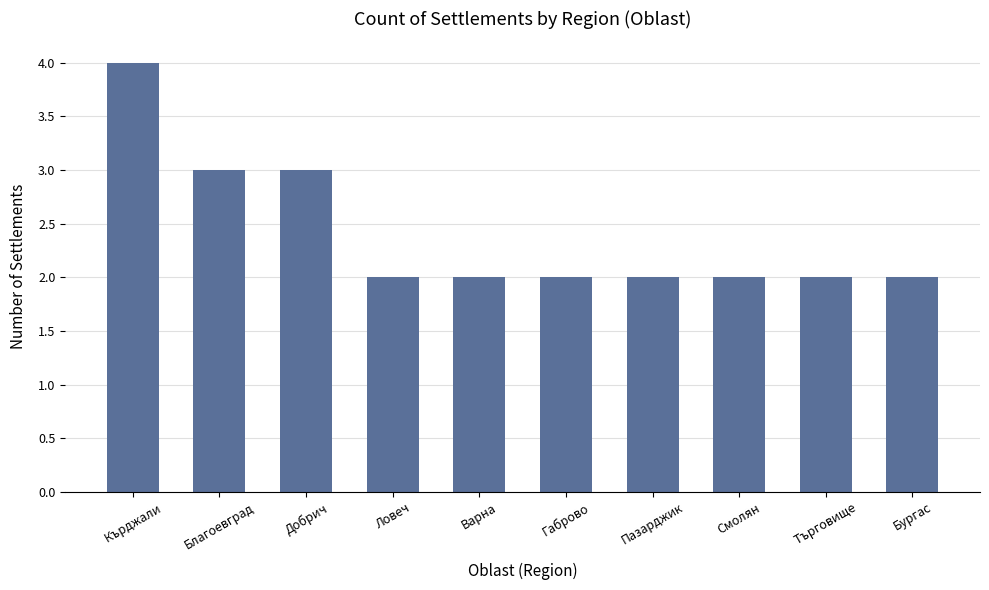

Approximately how many times larger is the value at Варна compared to Габрово?

1.0